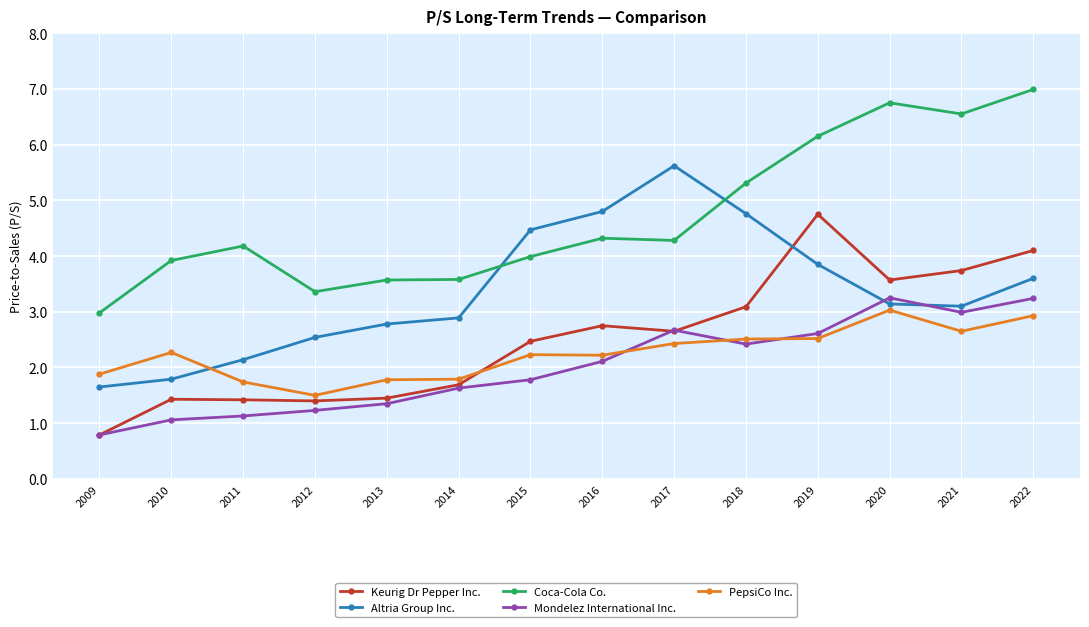

What is the value of the Keurig Dr Pepper Inc. point at the 7th from the left?

2.5